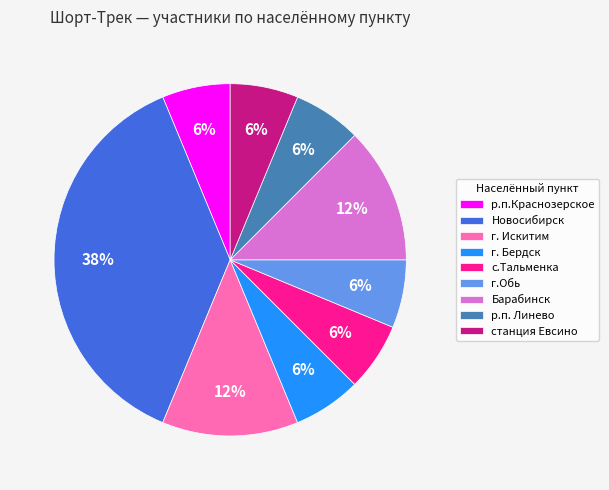

To the nearest percent, what portion does г.Обь represent?

6%